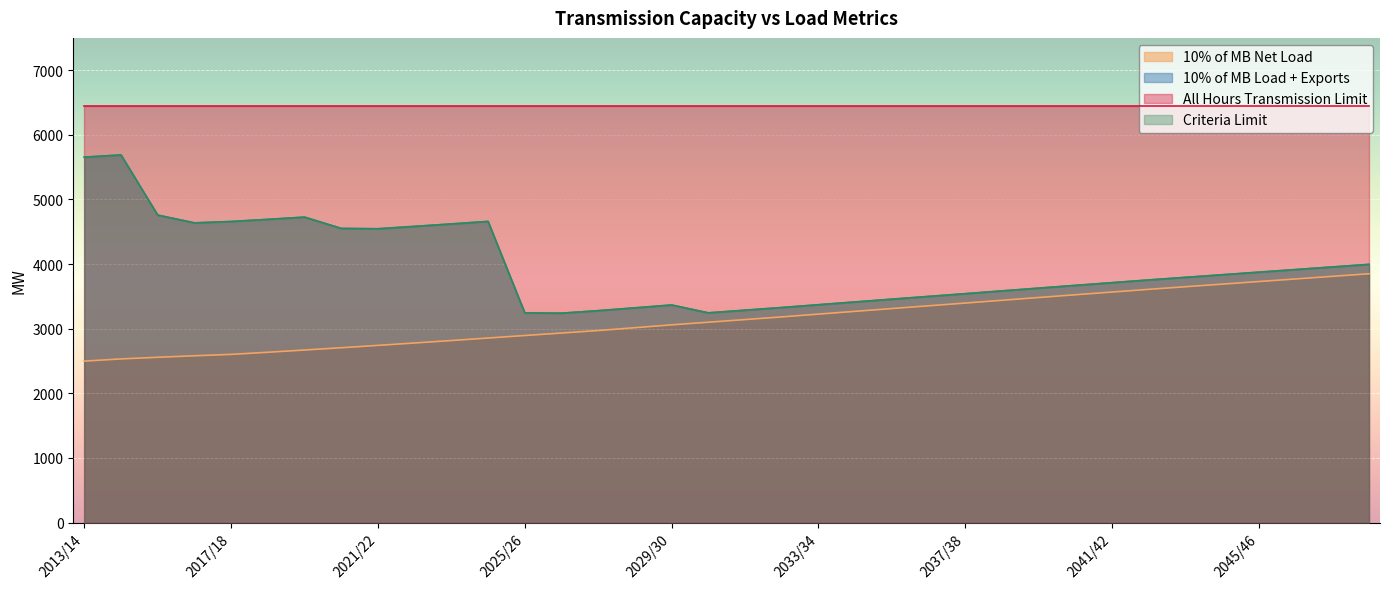

Does the chart display data point markers on the line(s)?

No